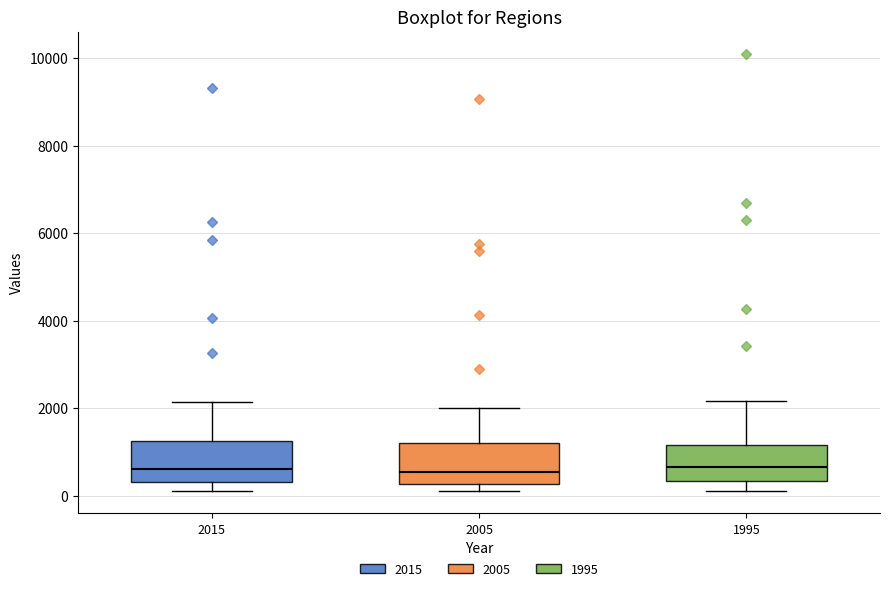

Where does the upper whisker of the box at x = 2015 end on the y-axis? The values are not printed on the chart, so give them approximately, as read against the axis.

2200